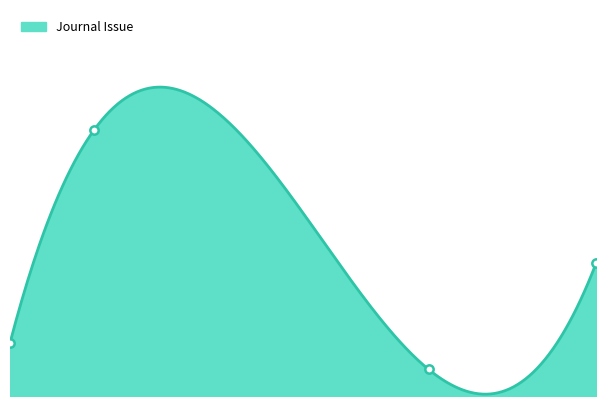

Reading right to left, transcribe all the data shown in this chart.

5	1	10	2